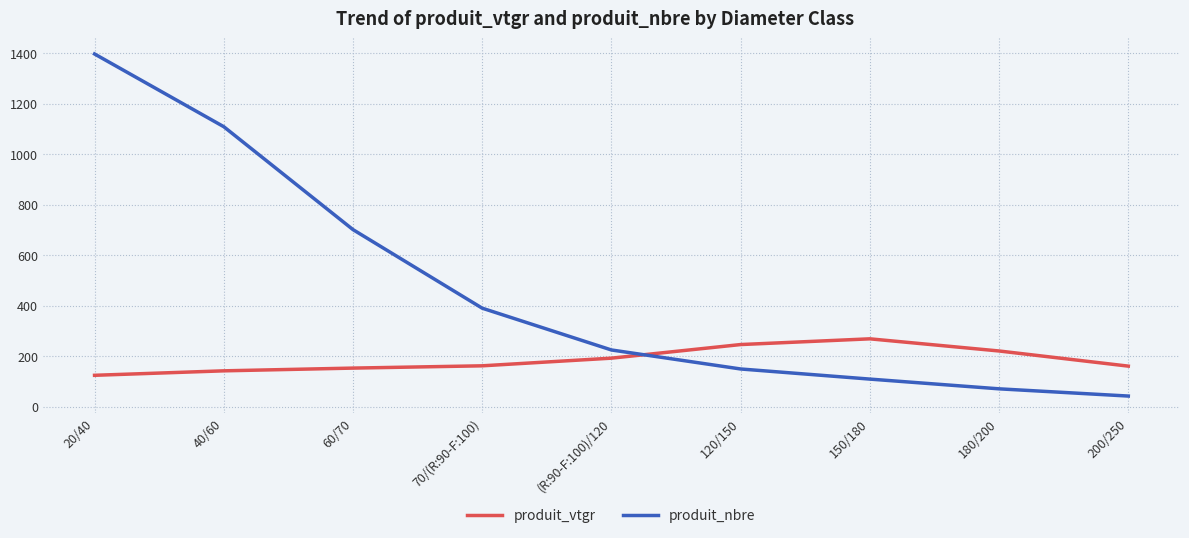

True or false: produit_nbre has a value of 1397.9 at 20/40.

True